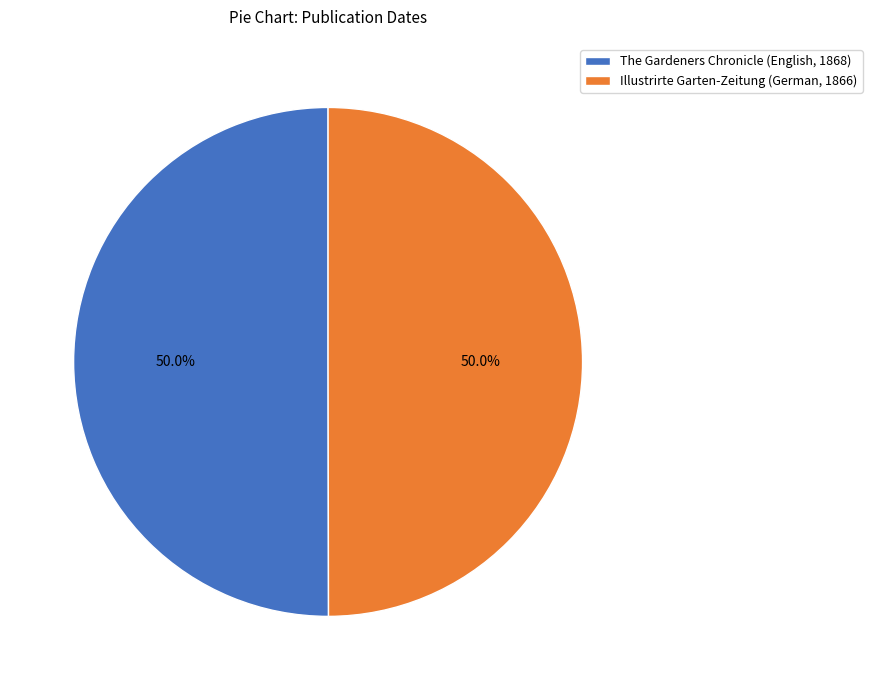

What percentage is NOT represented by Illustrirte Garten-Zeitung (German, 1866)?

50.0%